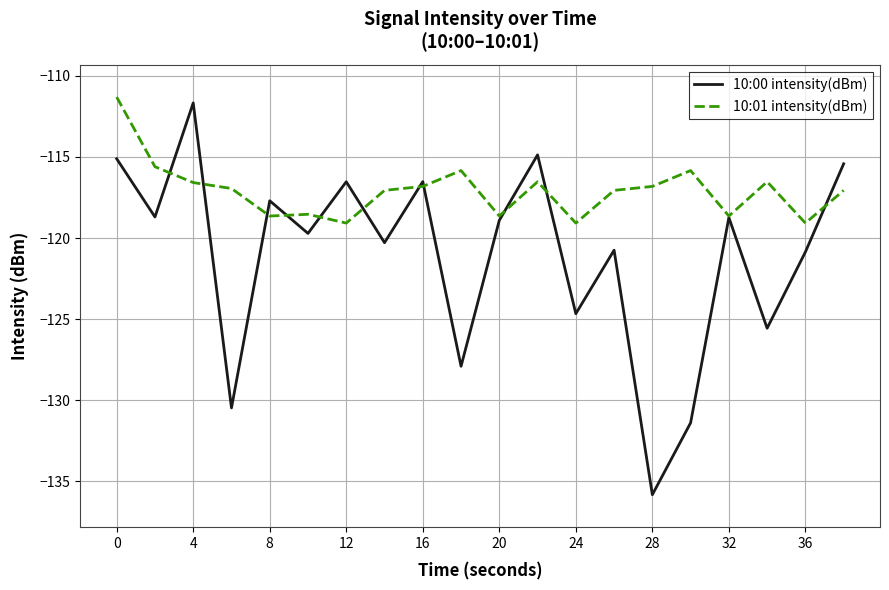

Which series has the widest spread of values?

10:00 intensity(dBm)